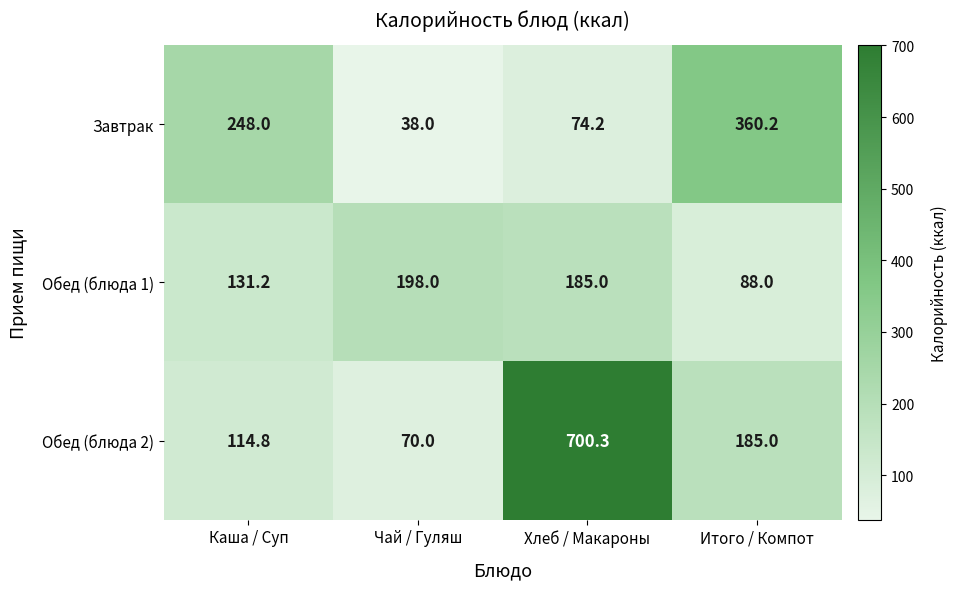

How many distinct data groups are displayed?

3